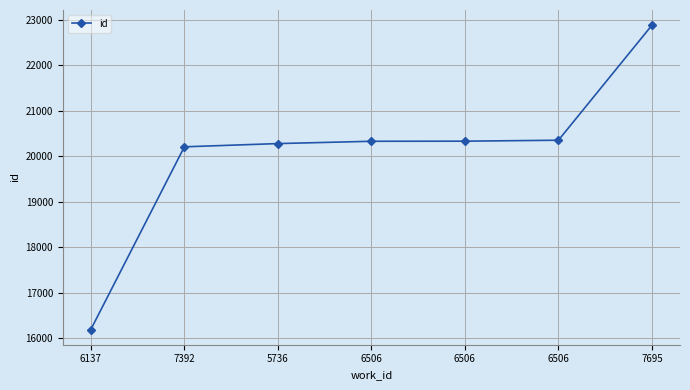

How many values are below 20331?

3